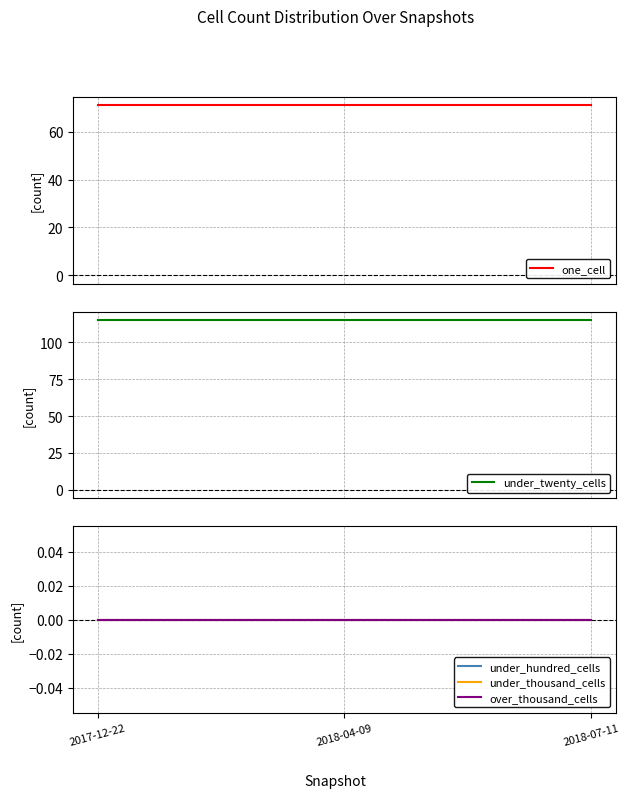

Which series changed the most between 2017-12-22 and 2018-07-11?

one_cell